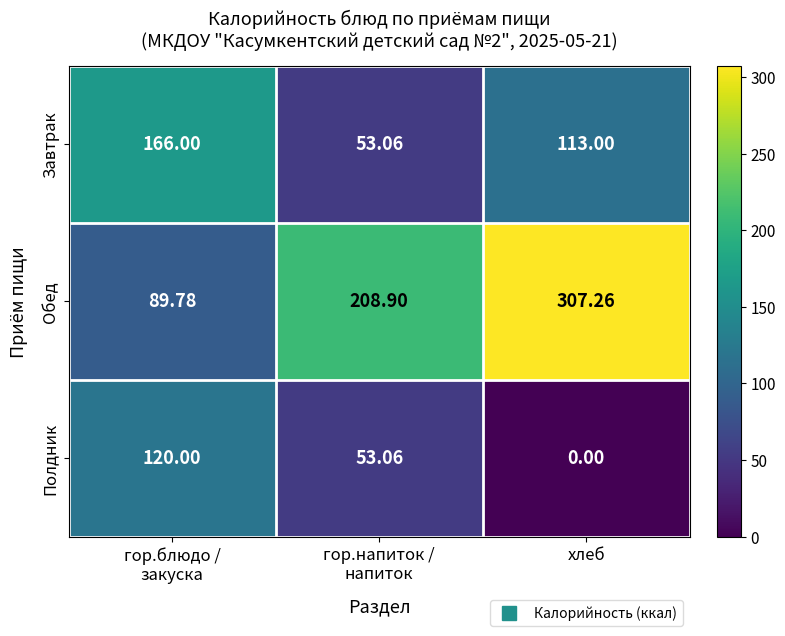

How many distinct data groups are displayed?

3